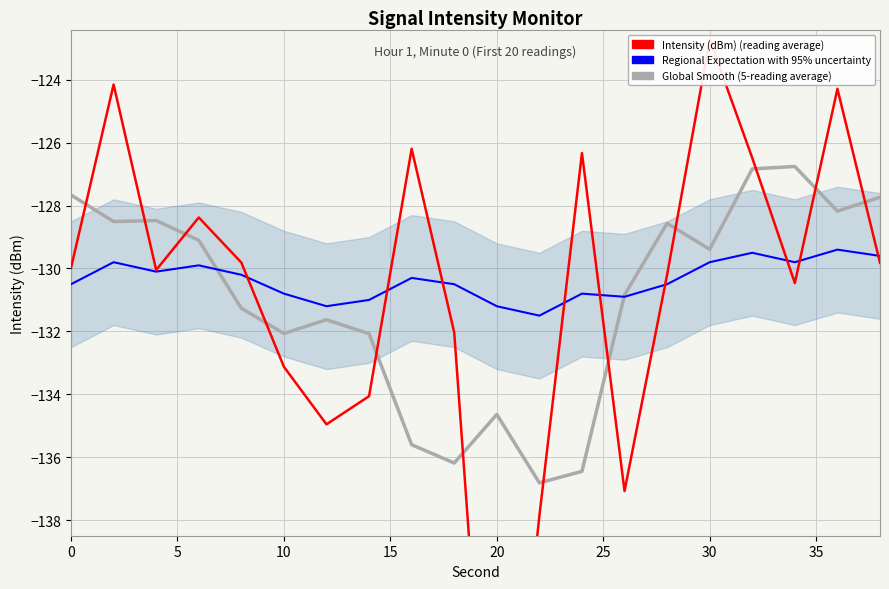

Which series has the largest total across all categories?

Regional Expectation with 95% uncertainty